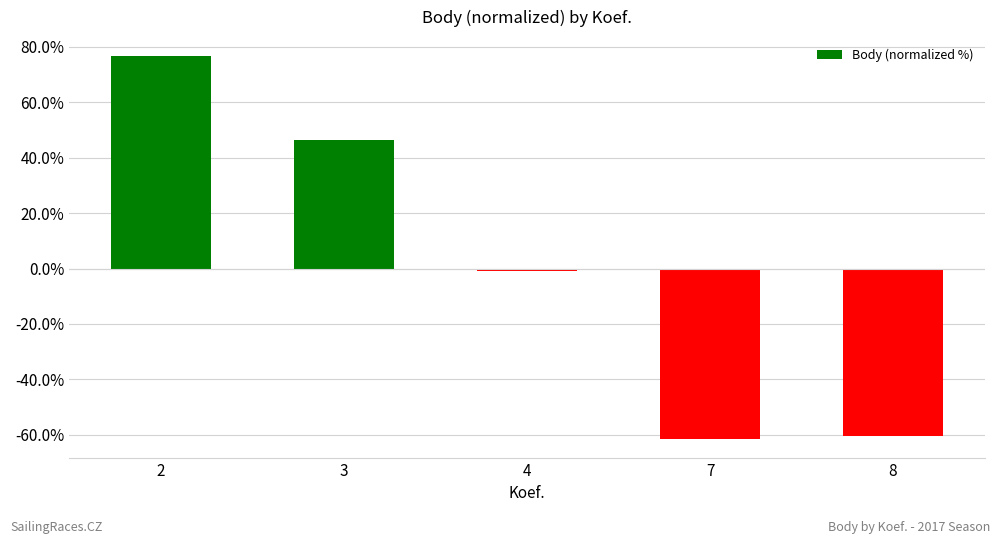

Is it true that the value at 8 is -107.9?

False